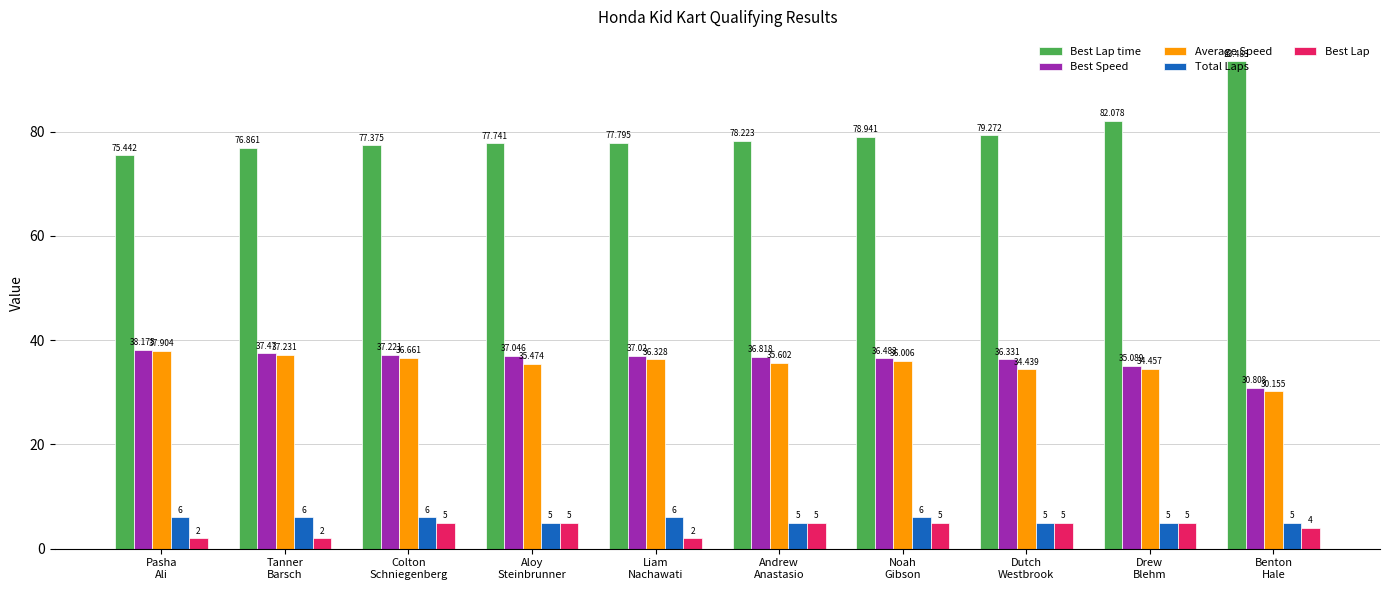

How many series are shown in this chart?

5